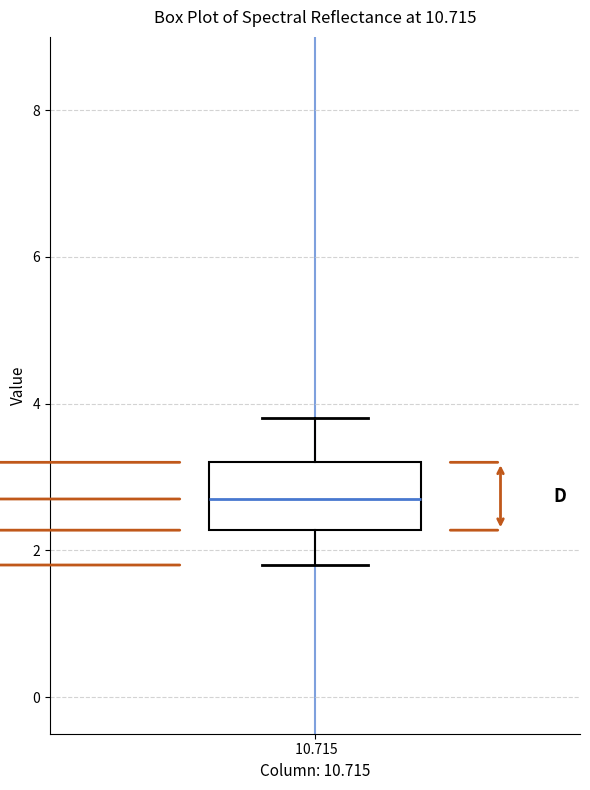

Transcribe this box plot: give where the median line is, the range the box spans, and where the two whiskers end, as read against the y-axis. The values are not printed on the chart, so give them approximately, as read against the axis.

median 2.8, box 2.2 to 3.2, whiskers 1.8 to 3.8